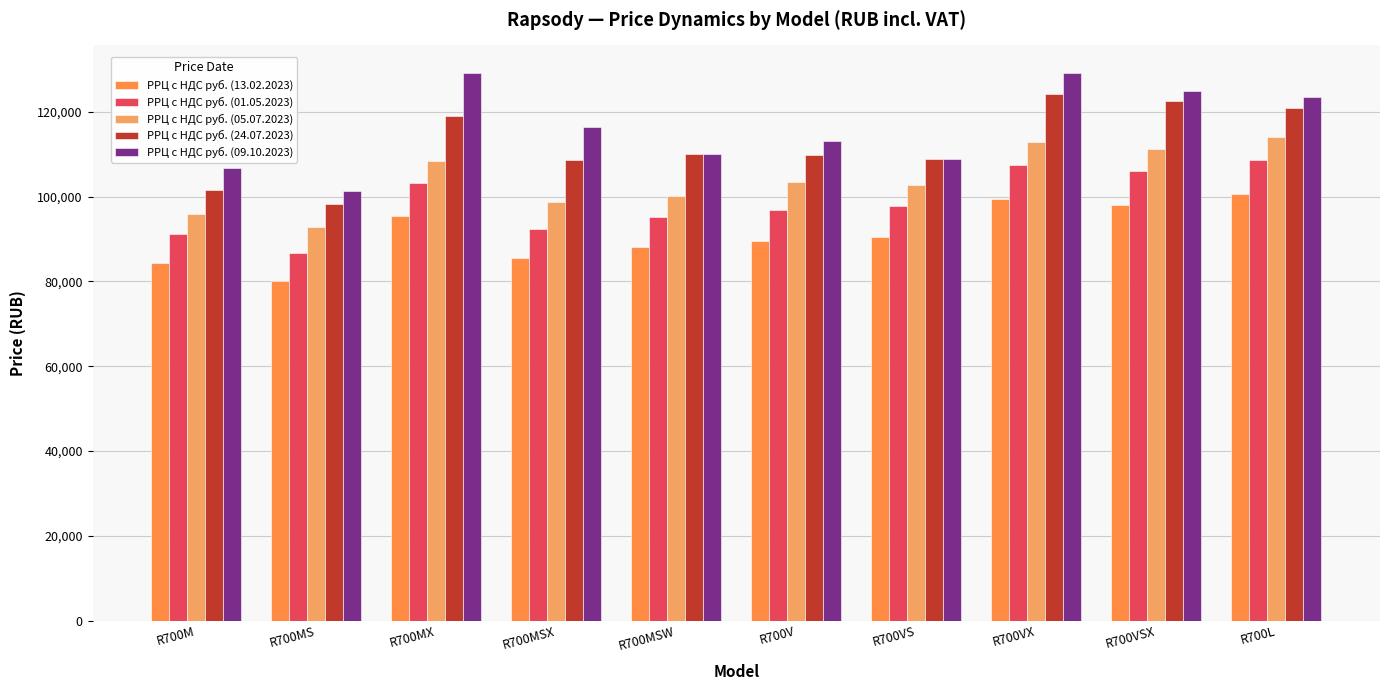

Which series has the largest total across all categories?

РРЦ с НДС руб. (09.10.2023)